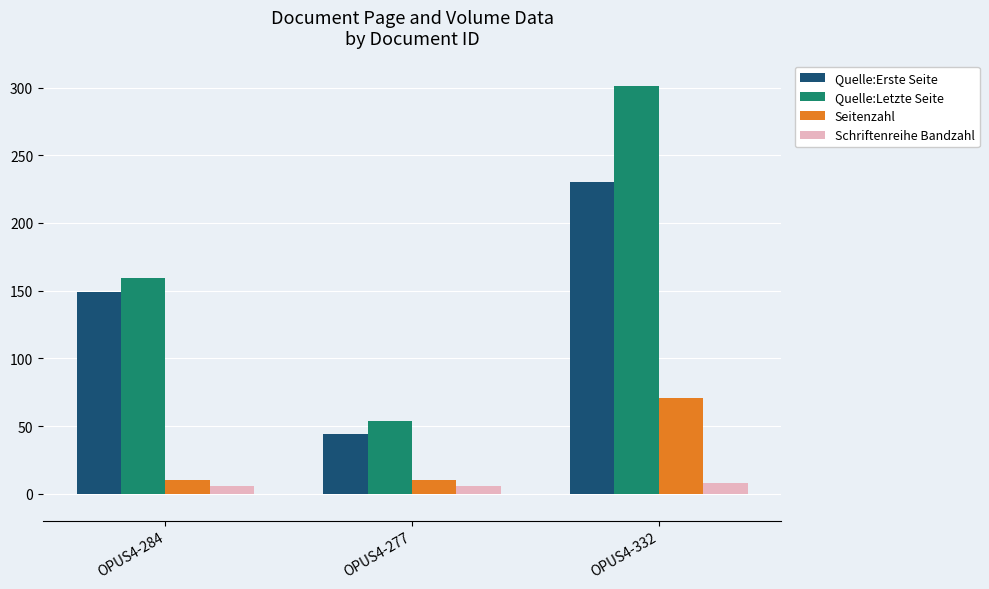

The value of Quelle:Letzte Seite at OPUS4-277 is 54. True or false?

True